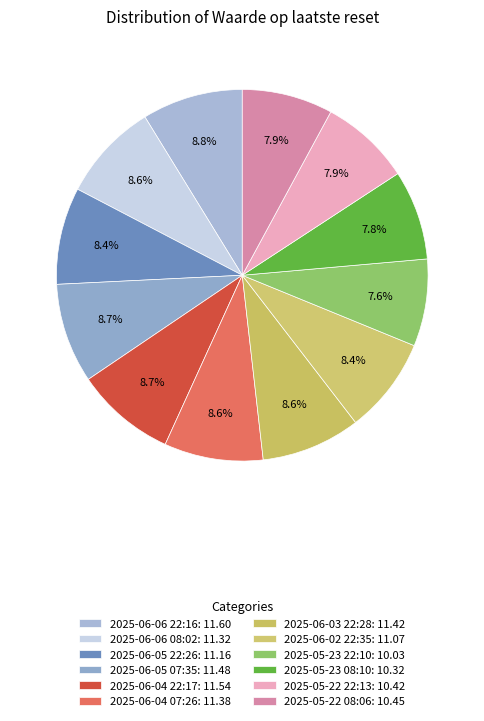

How many slices are in this pie chart?

12